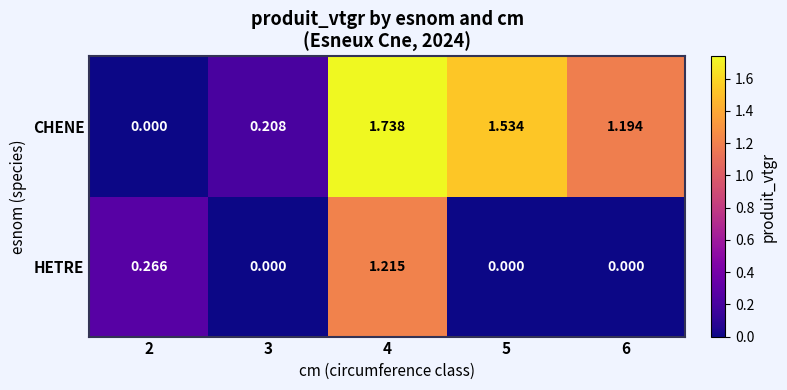

Between 4 and 5, which series saw the biggest shift?

HETRE